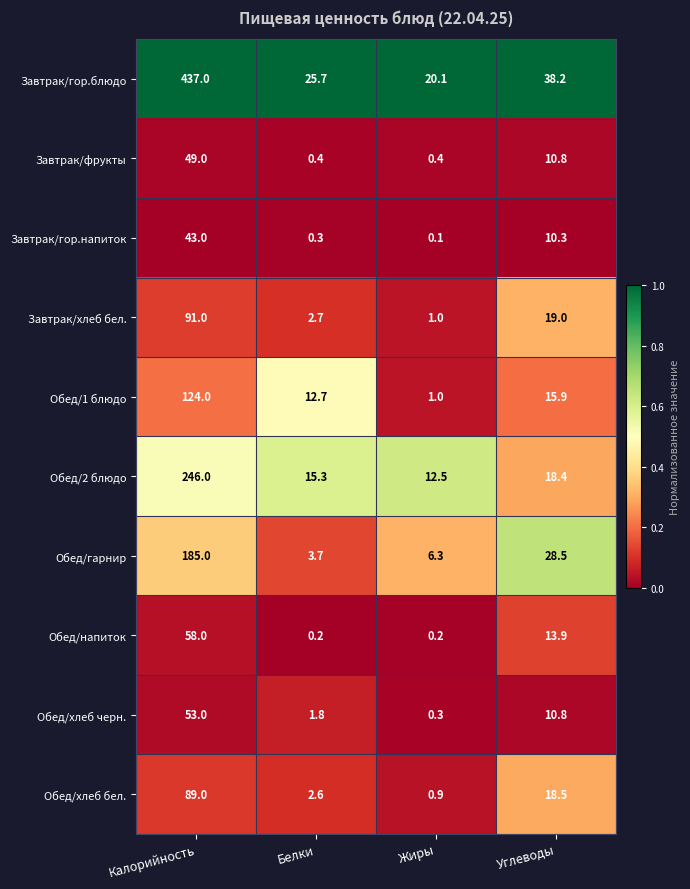

Rank the series by their maximum value, from lowest to highest.

Завтрак/гор.напиток, Завтрак/фрукты, Обед/хлеб черн., Обед/напиток, Обед/хлеб бел., Завтрак/хлеб бел., Обед/1 блюдо, Обед/гарнир, Обед/2 блюдо, Завтрак/гор.блюдо